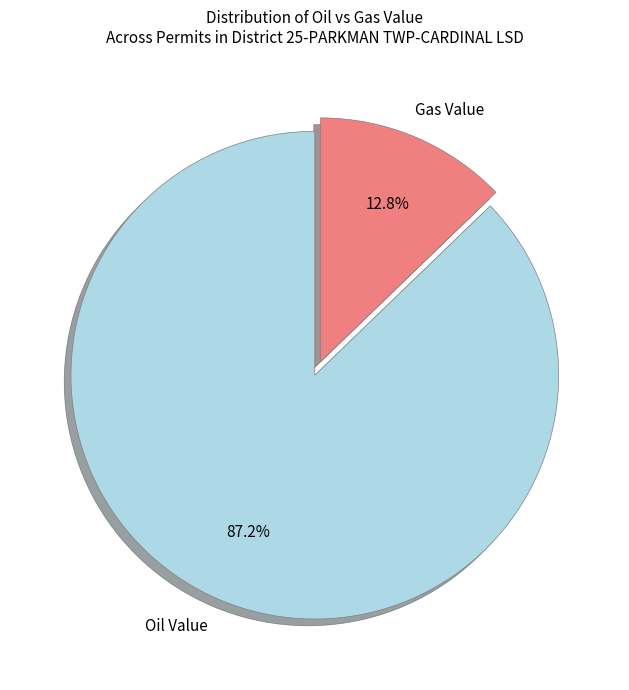

Rank the categories by value from lowest to highest.

Gas Value, Oil Value